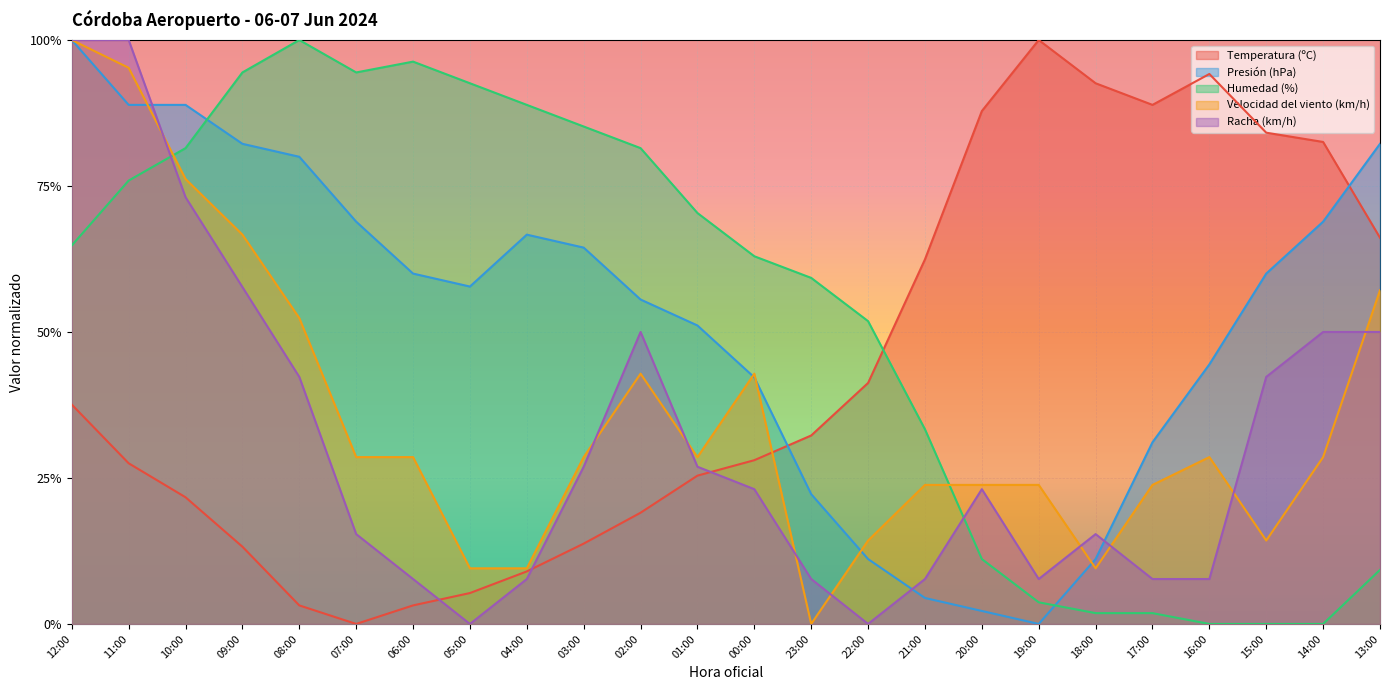

In Humedad (%), how many points are higher than both neighbors (excluding endpoints)?

2